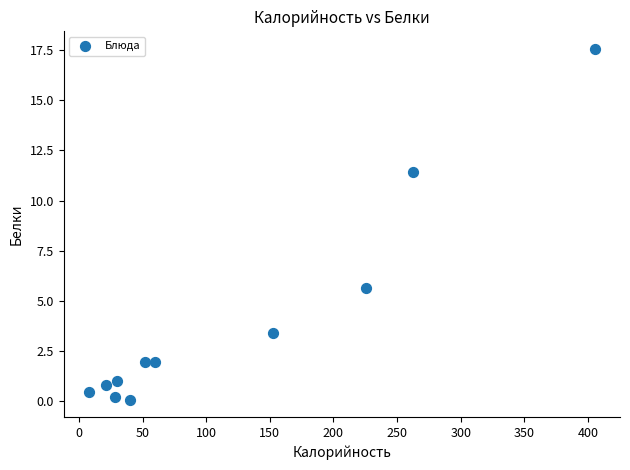

What is the average X value?

116.8